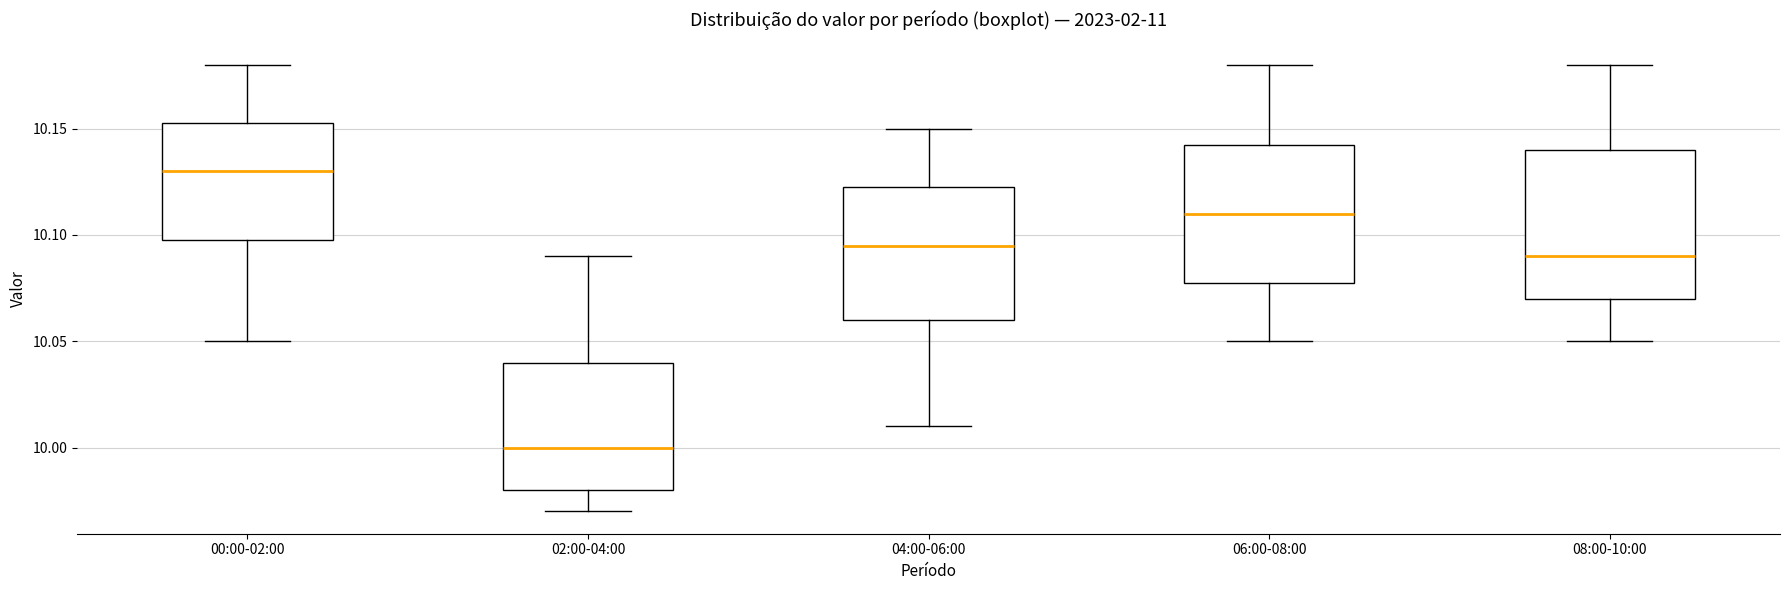

Reading left to right, read every box against the y-axis: the position of its median line, the range the box covers, and the ends of its whiskers. The values are not printed on the chart, so give them approximately, as read against the axis.

00:00-02:00: median 10.130, box 10.100 to 10.155, whiskers 10.050 to 10.180
02:00-04:00: median 10.000, box 9.980 to 10.040, whiskers 9.970 to 10.090
04:00-06:00: median 10.095, box 10.060 to 10.125, whiskers 10.010 to 10.150
06:00-08:00: median 10.110, box 10.080 to 10.145, whiskers 10.050 to 10.180
08:00-10:00: median 10.090, box 10.070 to 10.140, whiskers 10.050 to 10.180